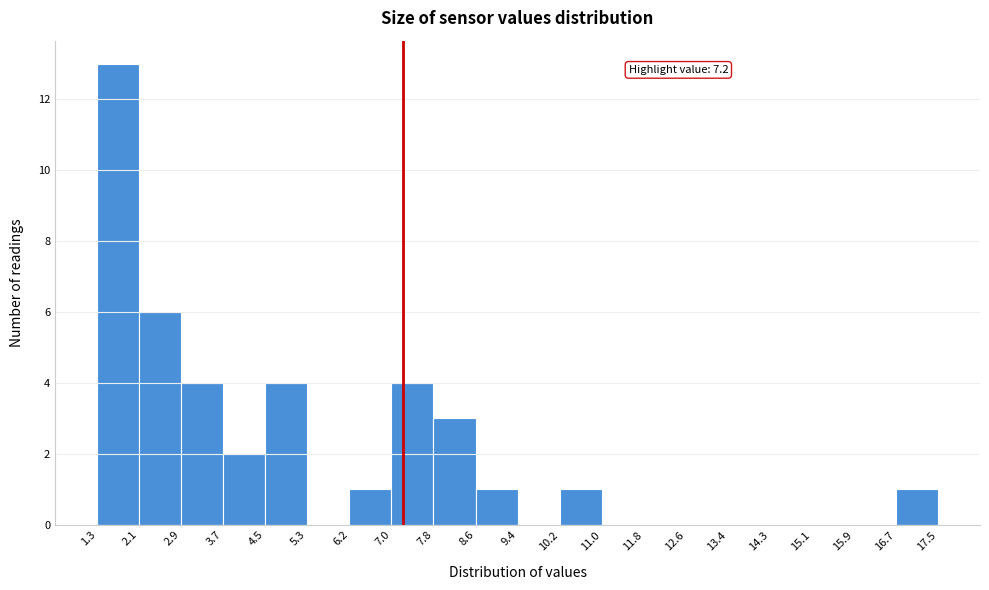

Which range on the x-axis has the tallest bar?

1.3 to 2.1